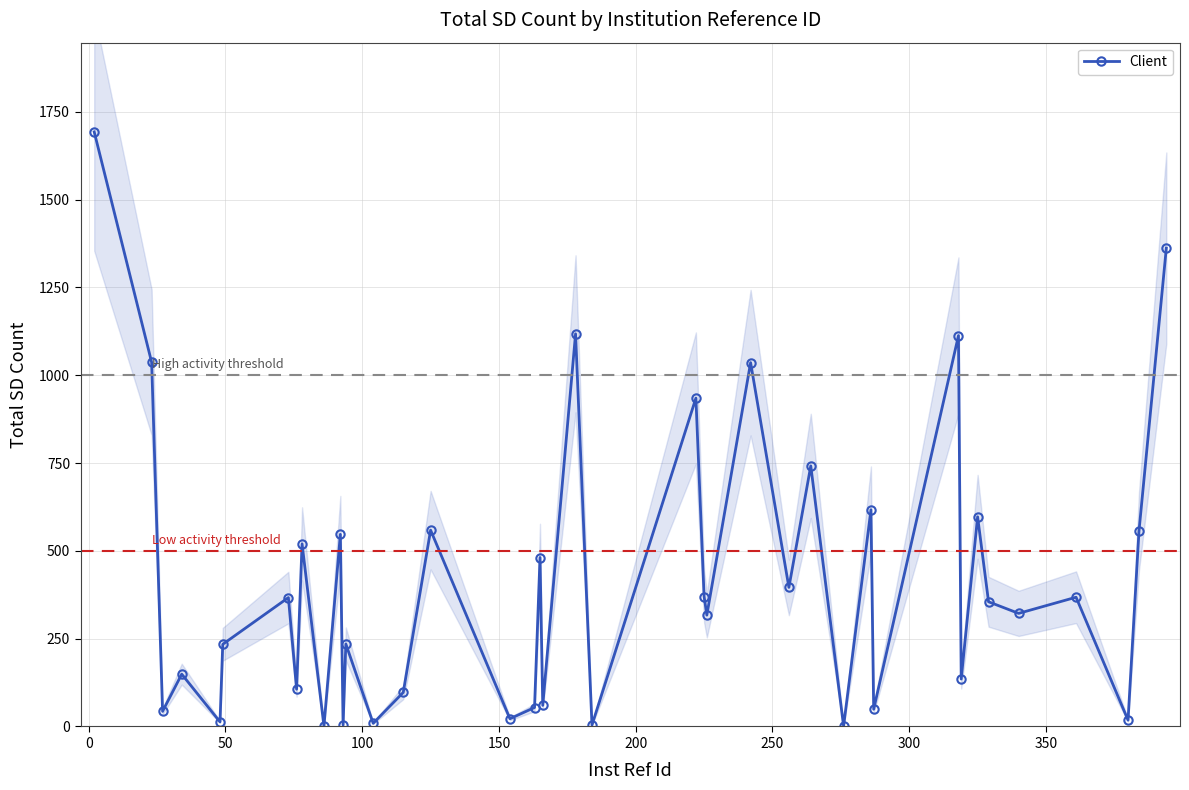

How many interior local peaks does the Client series have?

15